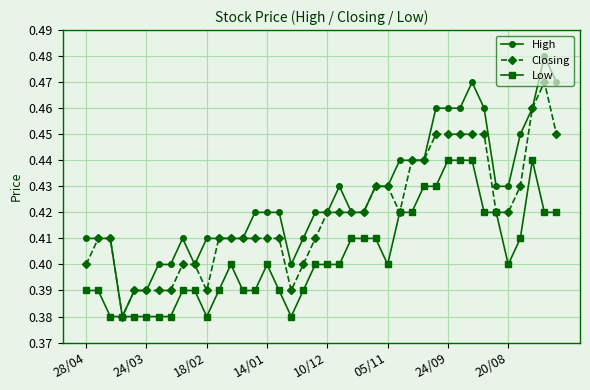

At how many categories does at least one series exceed 0?

40